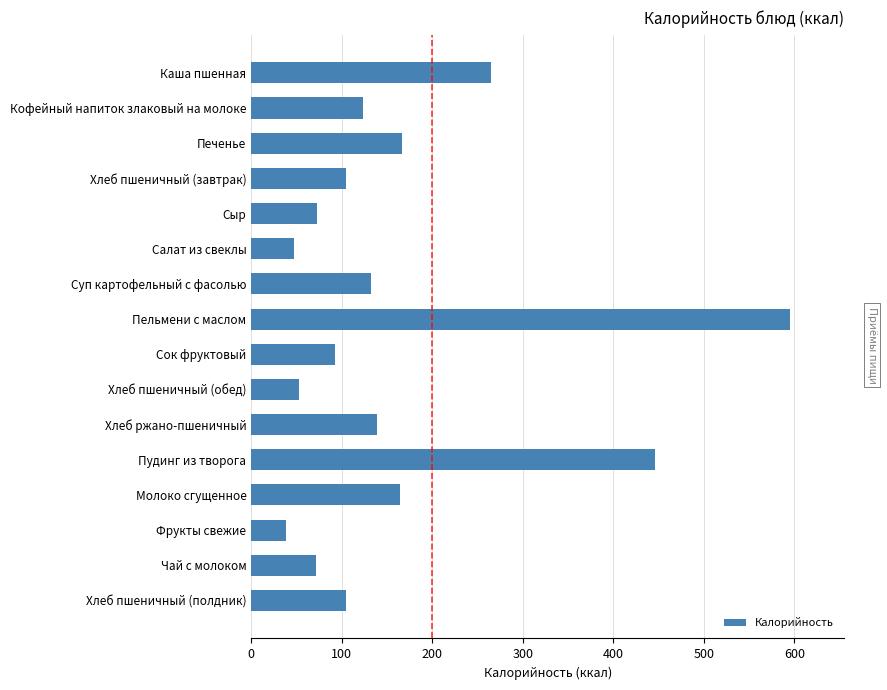

True or false: the data shows 79.1 at Хлеб ржано-пшеничный.

False